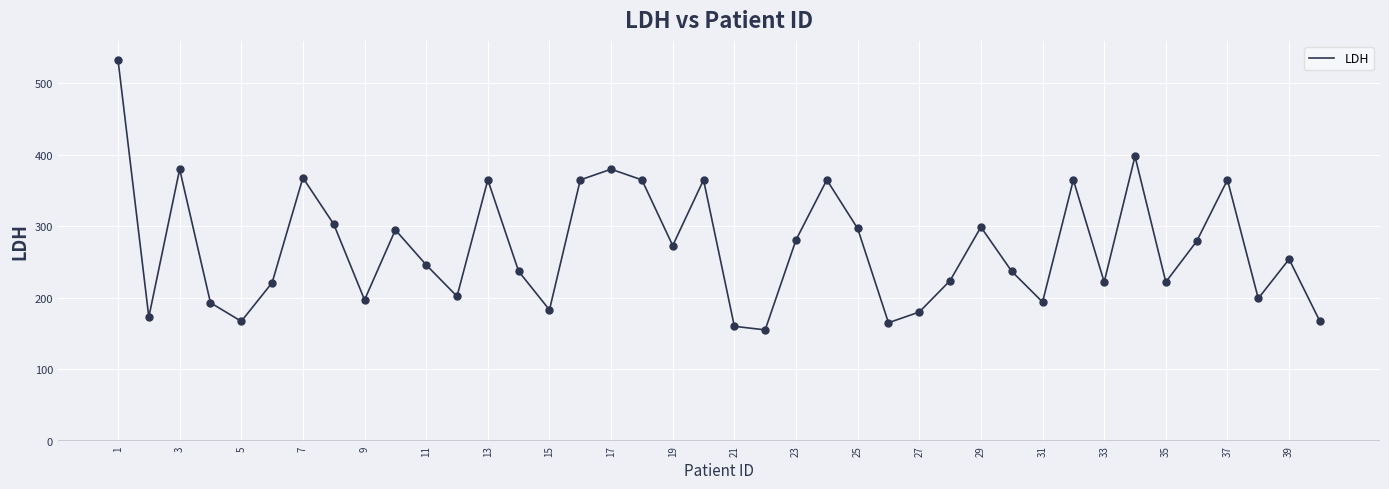

What is the difference between the maximum and minimum values?

378